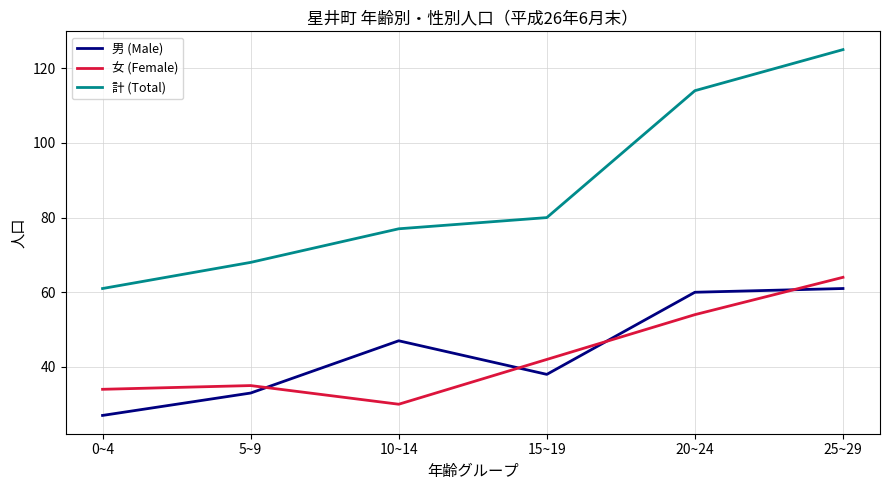

True or false: 男 (Male) has more than 1 interior local peaks.

False